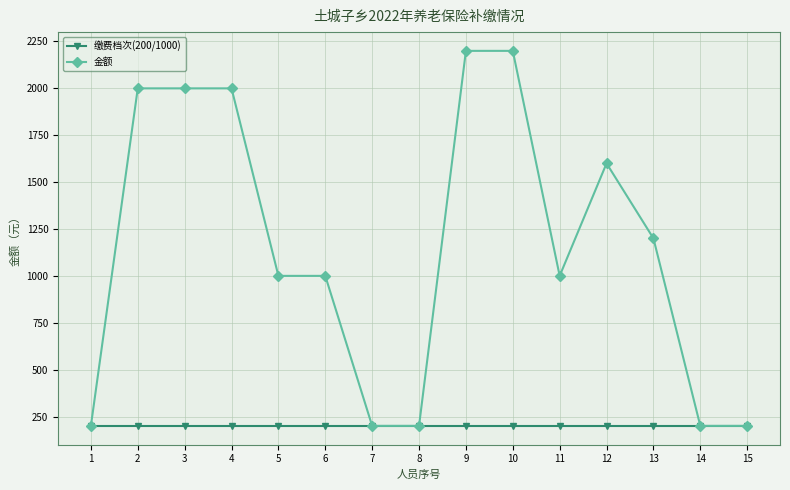

What is the minimum value shown in the chart?

200